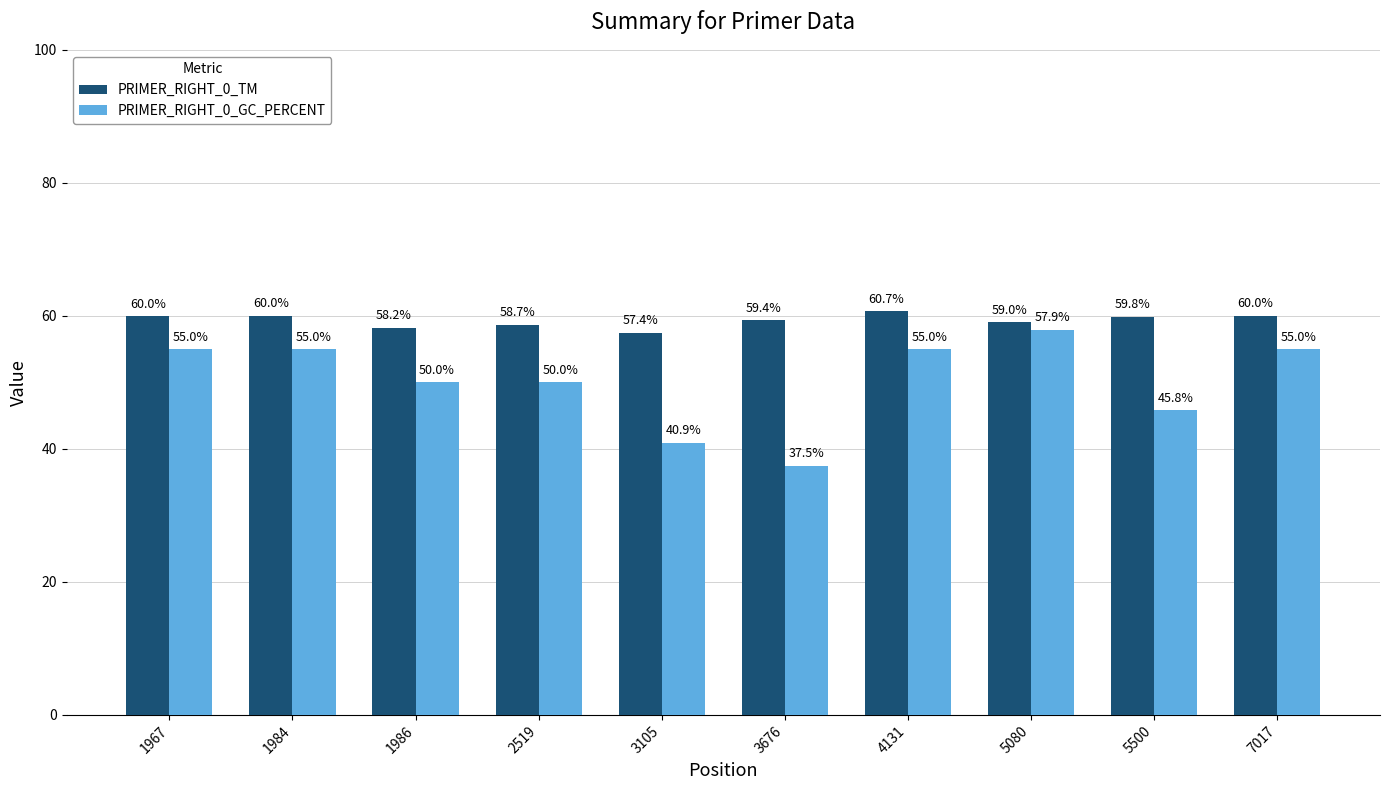

Rank the series by their average value, from lowest to highest.

PRIMER_RIGHT_0_GC_PERCENT, PRIMER_RIGHT_0_TM